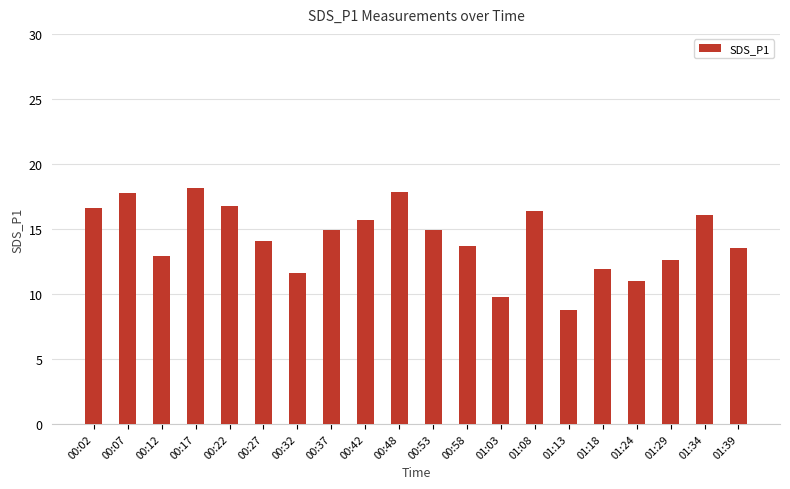

True or false: the data shows 14.1 at 00:27.

True